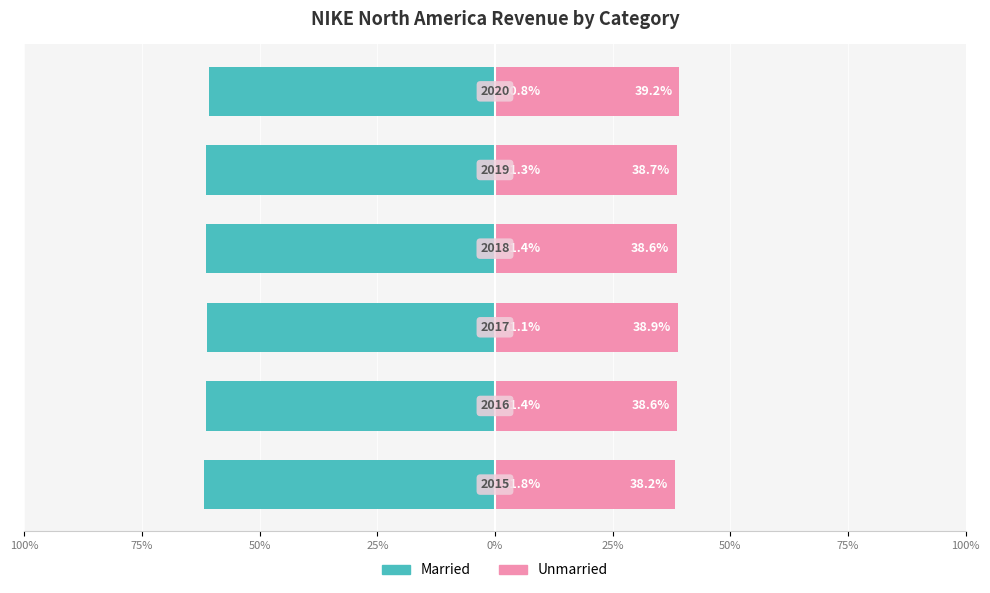

Which series has the largest range (max minus min)?

Married